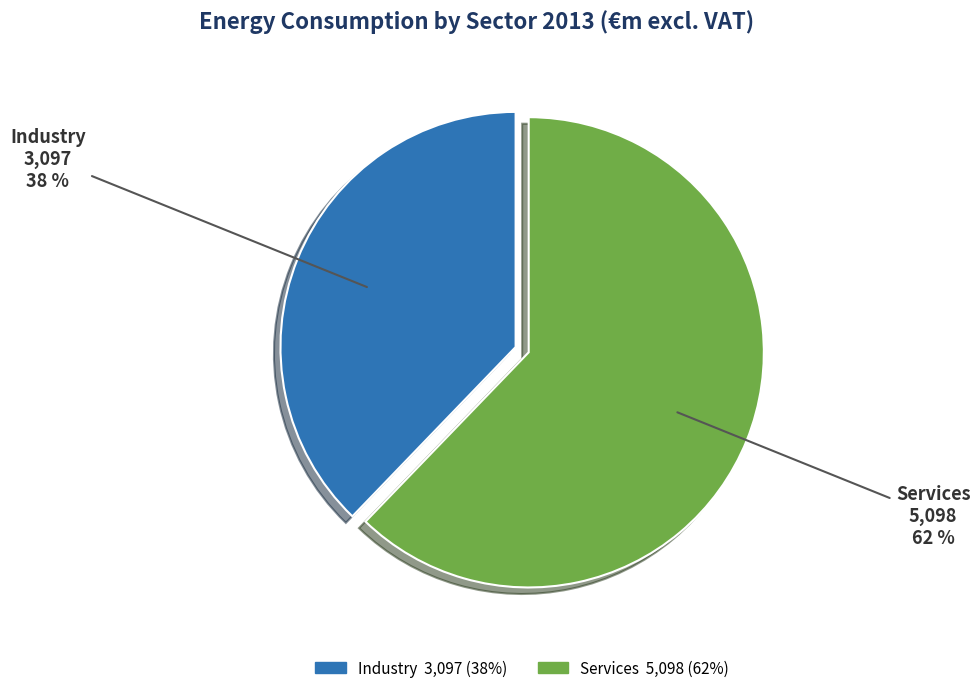

To the nearest percent, what is the difference between the largest and smallest slice percentages?

24%